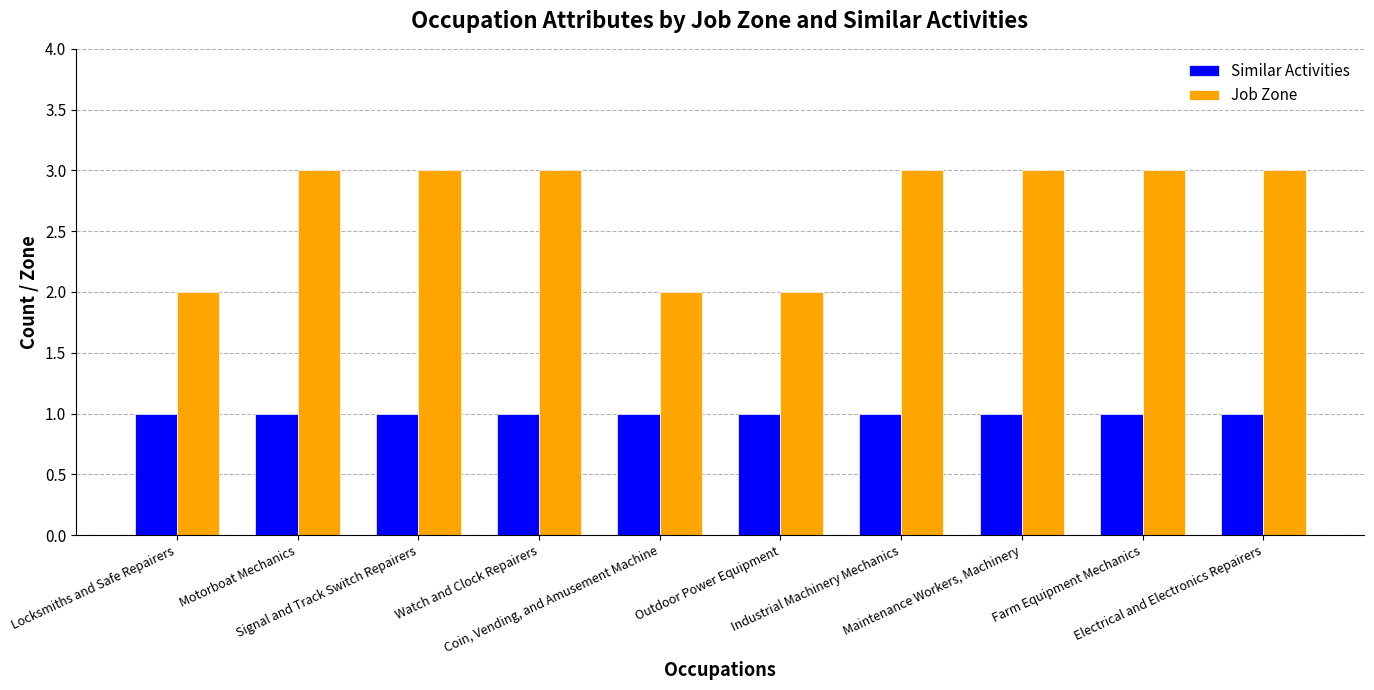

Reading right to left, transcribe all the data shown in this chart.

Similar Activities: 1	1	1	1	1	1	1	1	1	1
Job Zone: 3	3	3	3	2	2	3	3	3	2